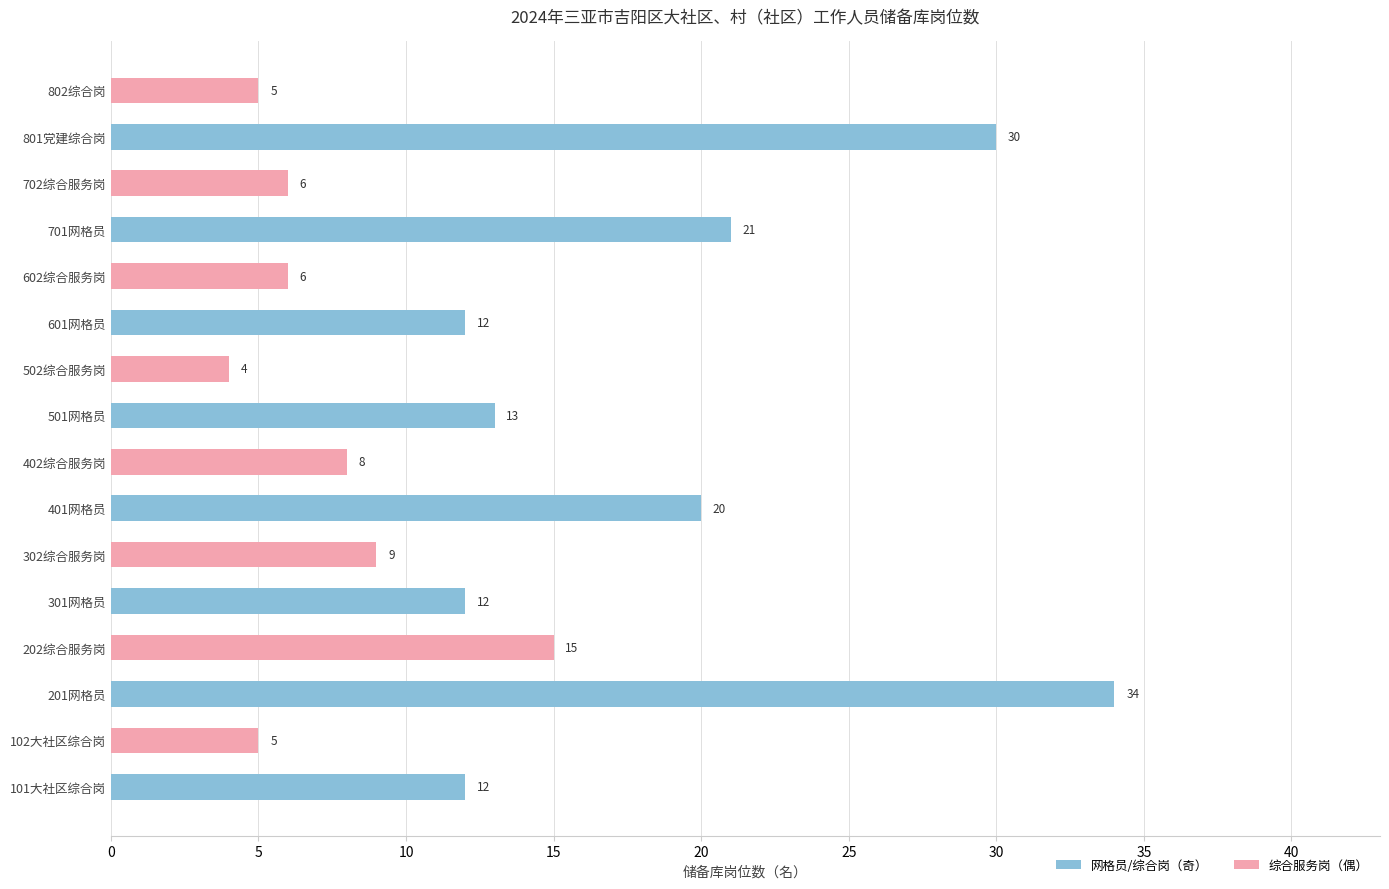

Which series has the largest total across all categories?

网格员/综合岗（奇）